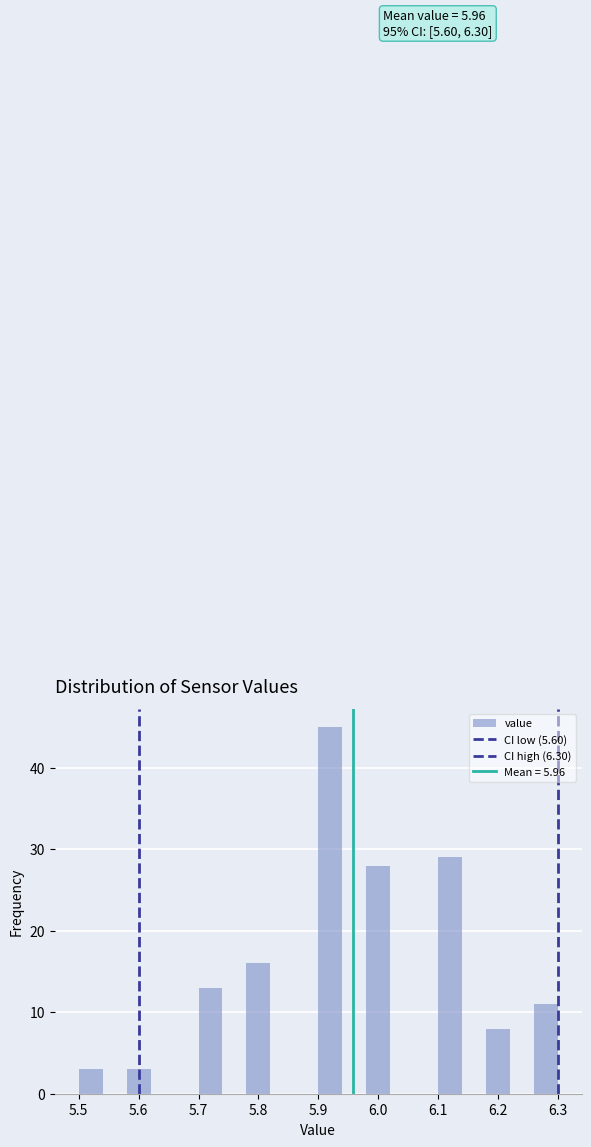

Over which range of the x-axis is the bar tallest?

5.90 to 5.94